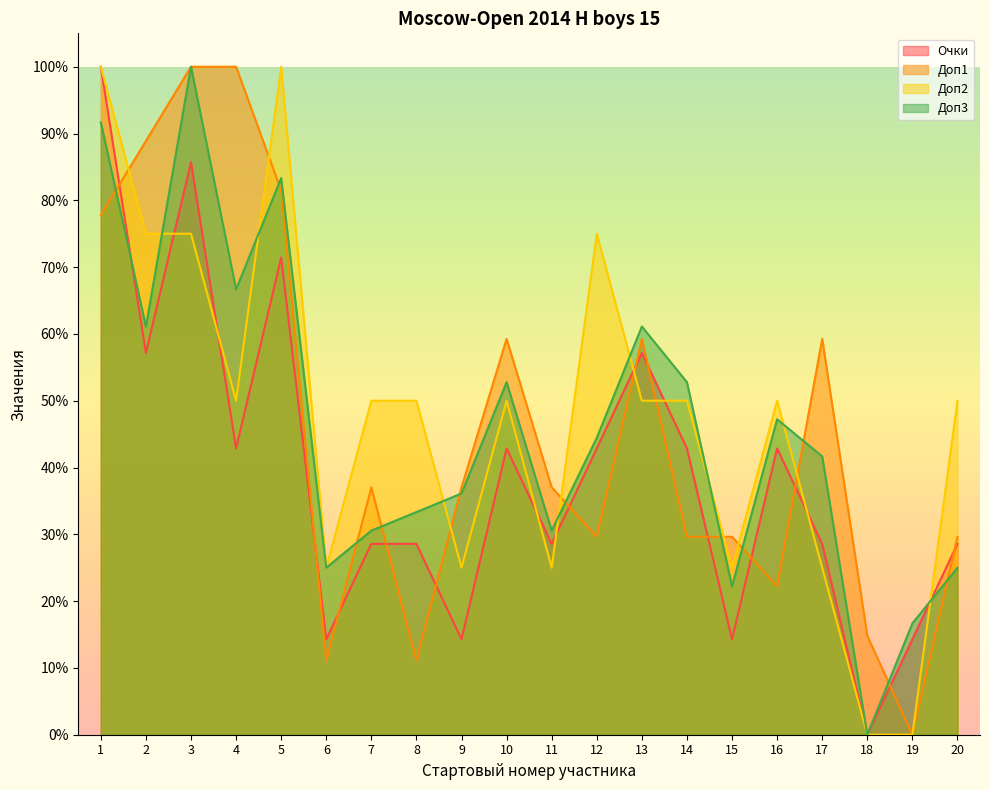

At which category is the sum across all series the highest?

1